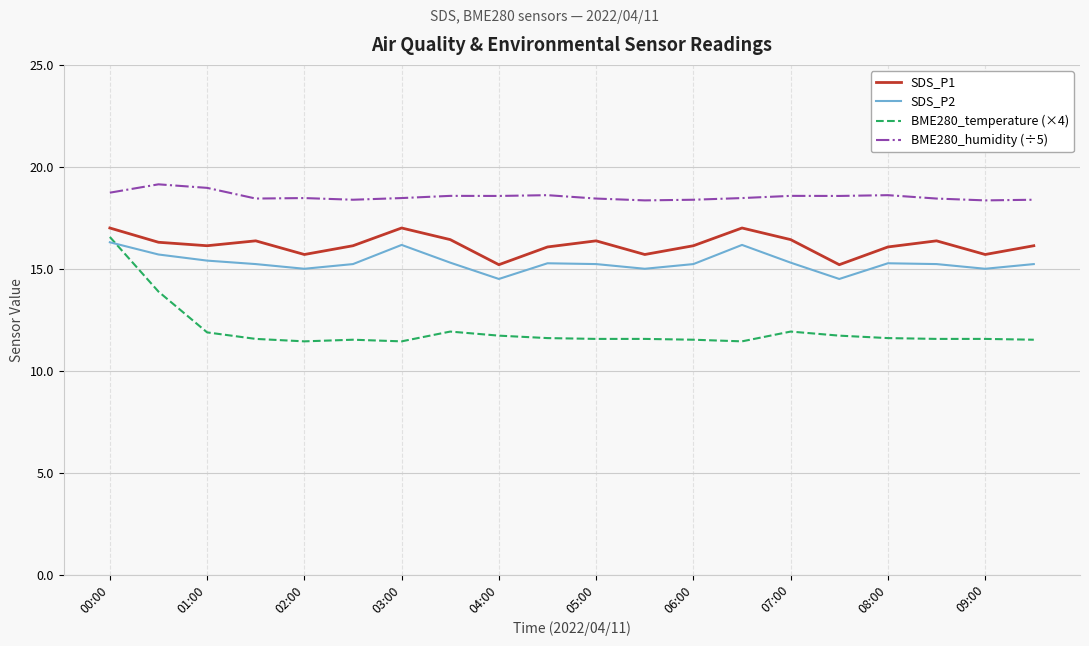

What is the sum of all BME280_humidity (÷5) values?

371.0